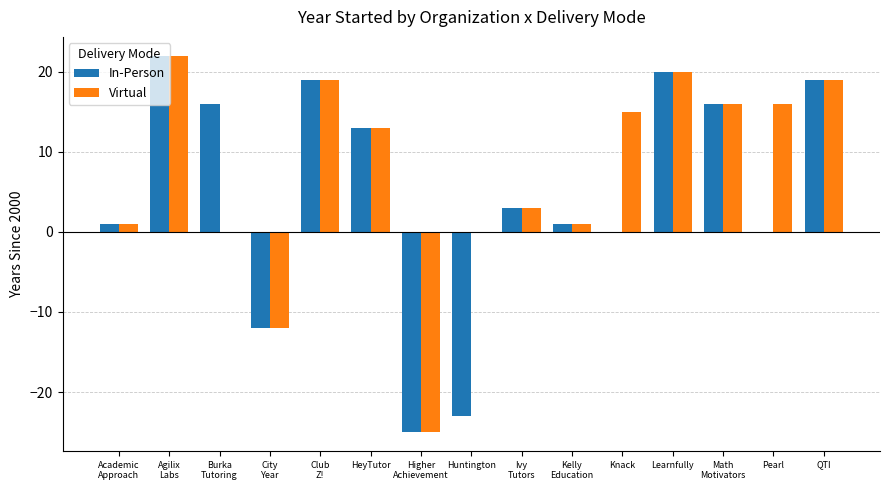

Reading left to right, what are all the values shown in this chart?

In-Person: Academic
Approach=1	Agilix
Labs=22	Burka
Tutoring=16	City
Year=-12	Club
Z!=19	HeyTutor=13	Higher
Achievement=-25	Huntington=-23	Ivy
Tutors=3	Kelly
Education=1	Knack=0	Learnfully=20	Math
Motivators=16	Pearl=0	QTI=19
Virtual: Academic
Approach=1	Agilix
Labs=22	Burka
Tutoring=0	City
Year=-12	Club
Z!=19	HeyTutor=13	Higher
Achievement=-25	Huntington=0	Ivy
Tutors=3	Kelly
Education=1	Knack=15	Learnfully=20	Math
Motivators=16	Pearl=16	QTI=19